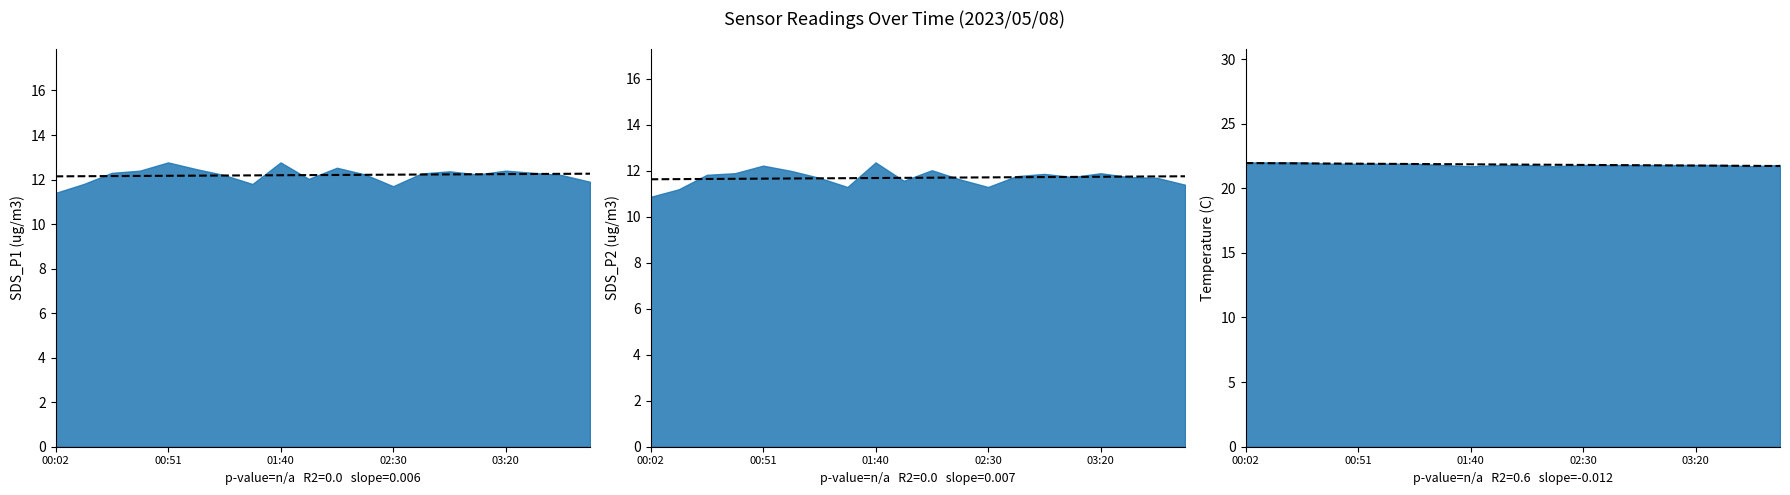

How many interior local valleys does the SDS_P2 series have?

4